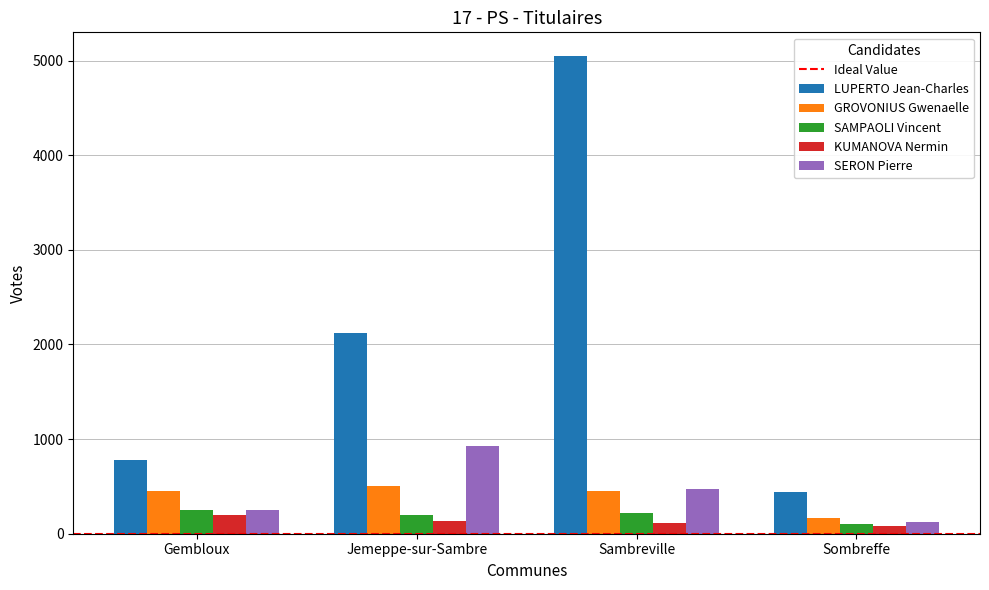

Count the number of categories in the chart.

4